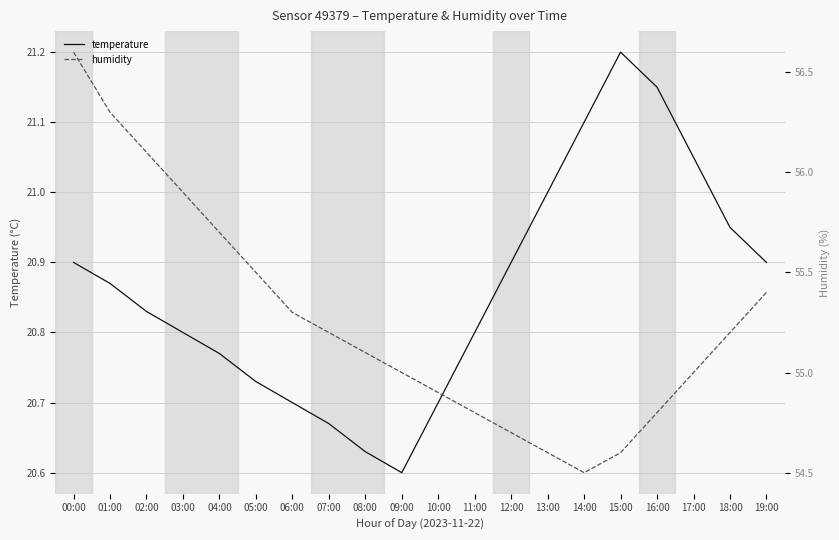

What is the average value of the temperature series?

20.9